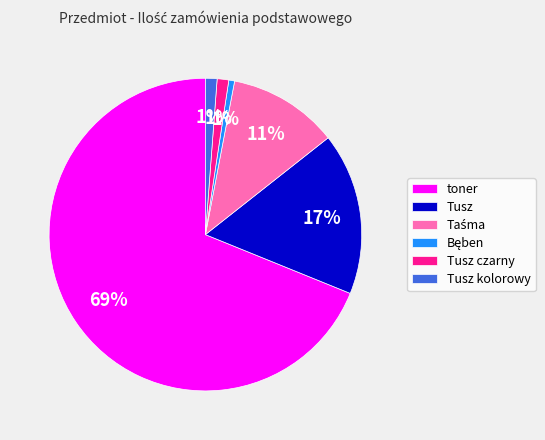

What is the ratio of the value at Tusz czarny to the value at Tusz kolorowy?

1.0